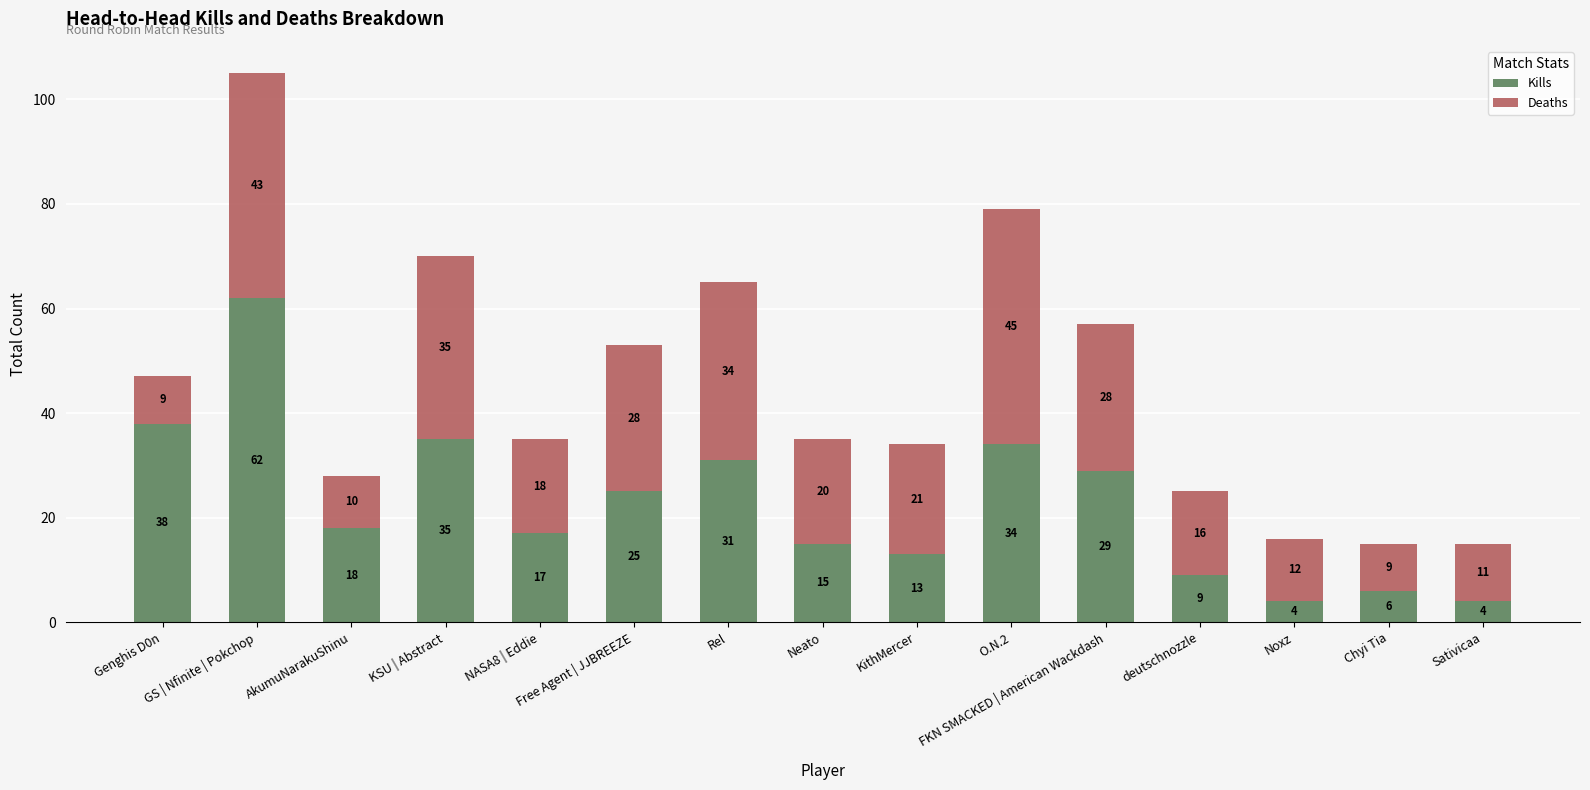

Count the number of data series in this chart.

2